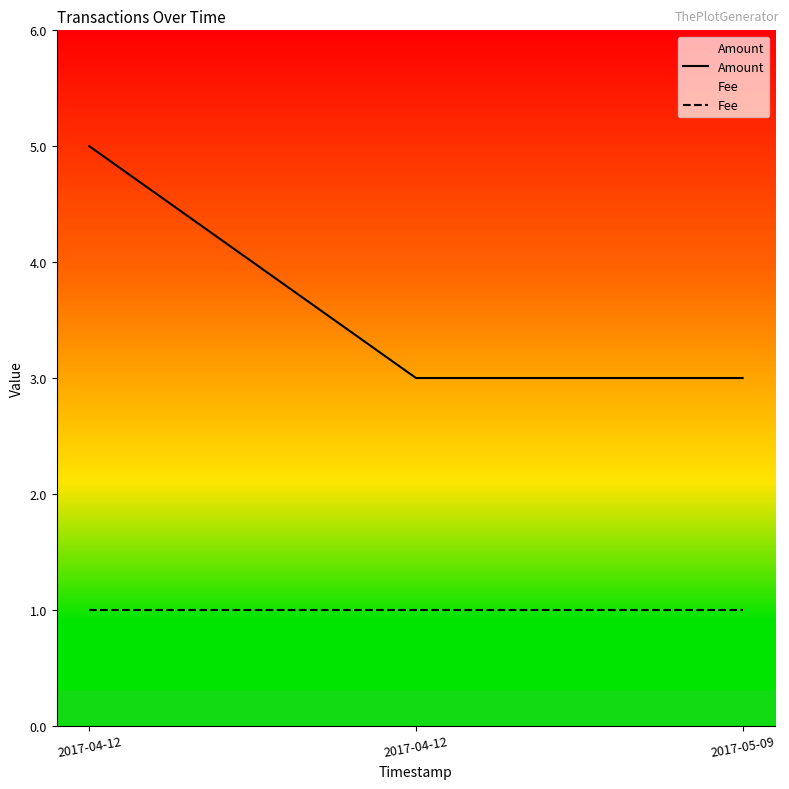

Which series changed the most between 2017-04-12 and 2017-04-12?

Amount